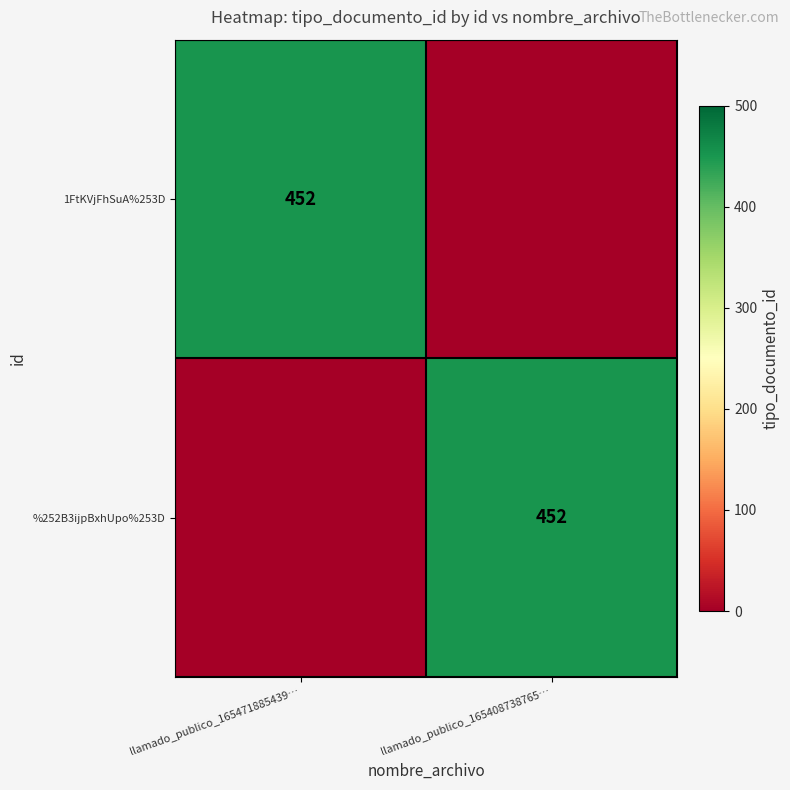

The value of 1FtKVjFhSuA%253D at llamado_publico_165471885439… is 452. True or false?

True